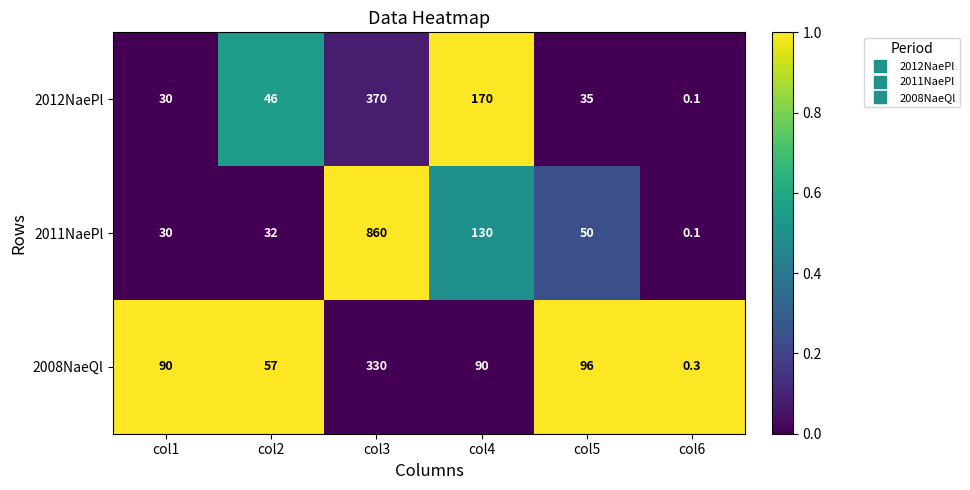

List the series in order of their peak value, highest first.

2011NaePl, 2012NaePl, 2008NaeQl